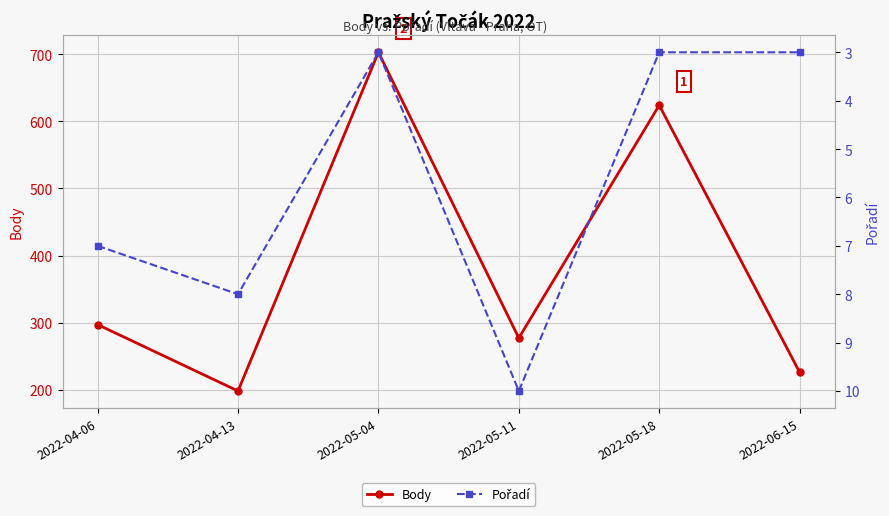

What is the difference between the Body values at 2022-04-13 and 2022-05-18?

426